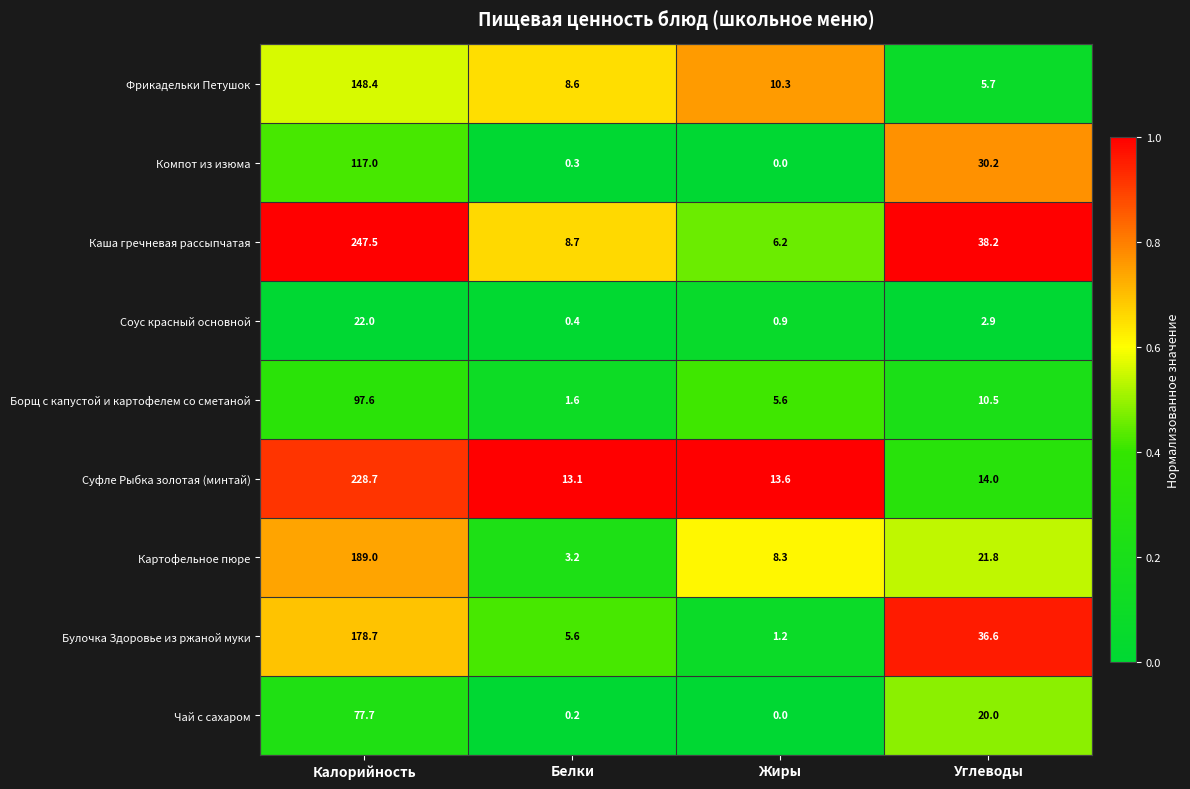

At which category is the sum across all series the highest?

Калорийность